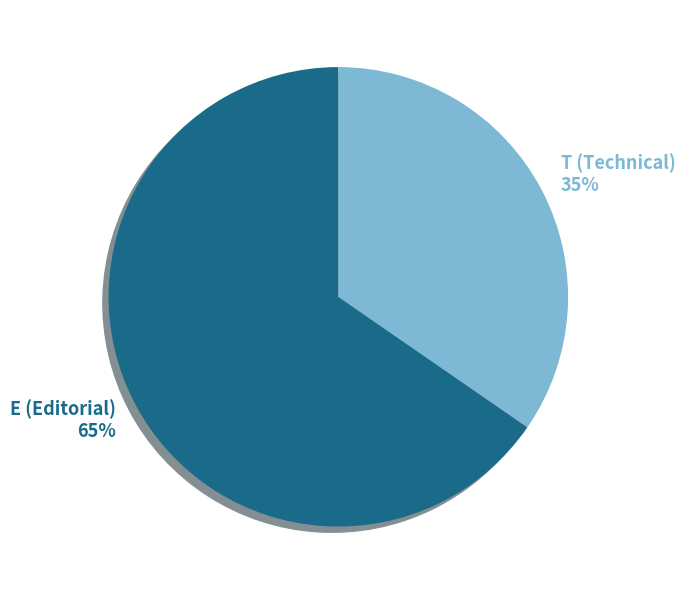

True or false: T (Technical) accounts for 28% of the total.

False